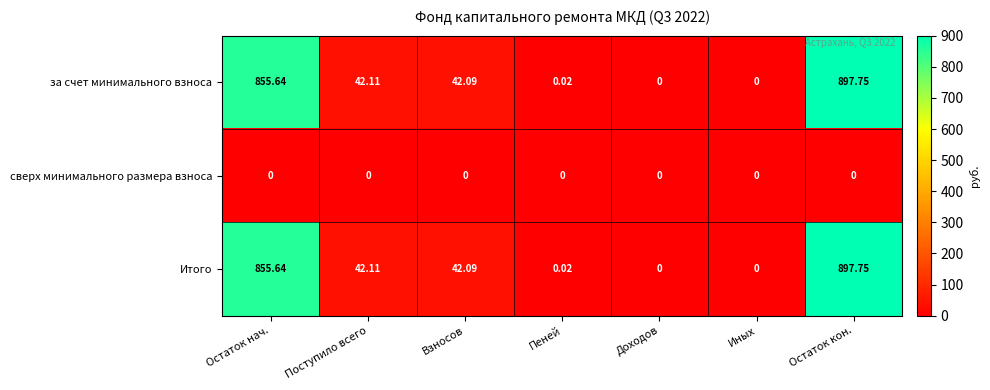

How many data points does each series have?

7